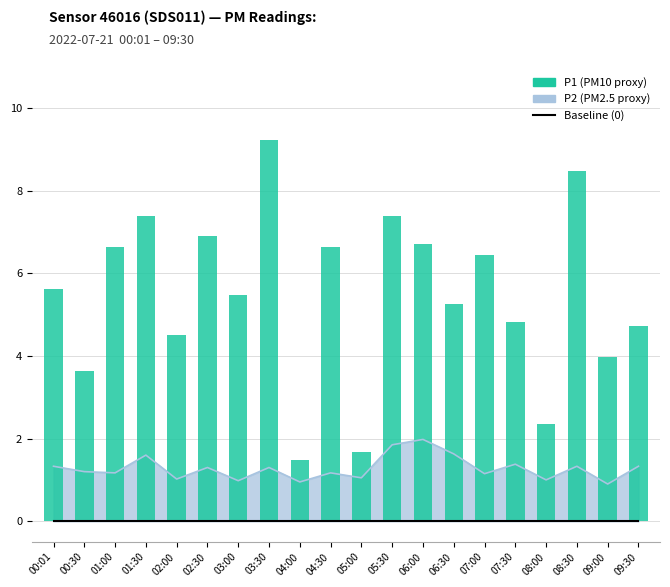

Which label corresponds to the smallest value in the chart?

00:01